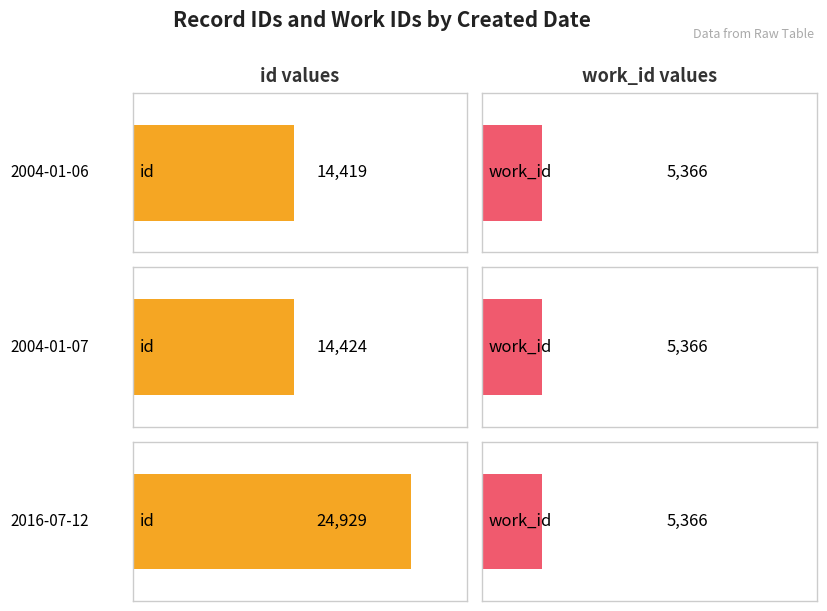

What position from the left is 2016-07-12?

3